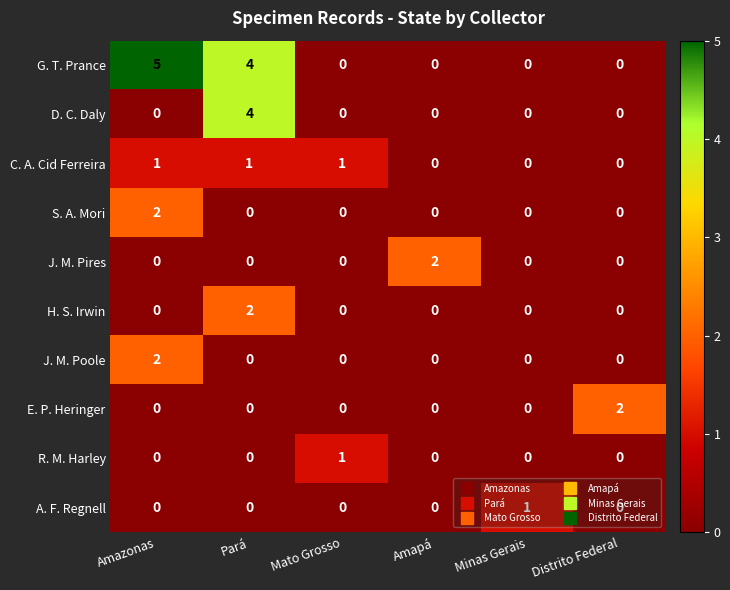

The value of J. M. Poole at Mato Grosso is -1. True or false?

False